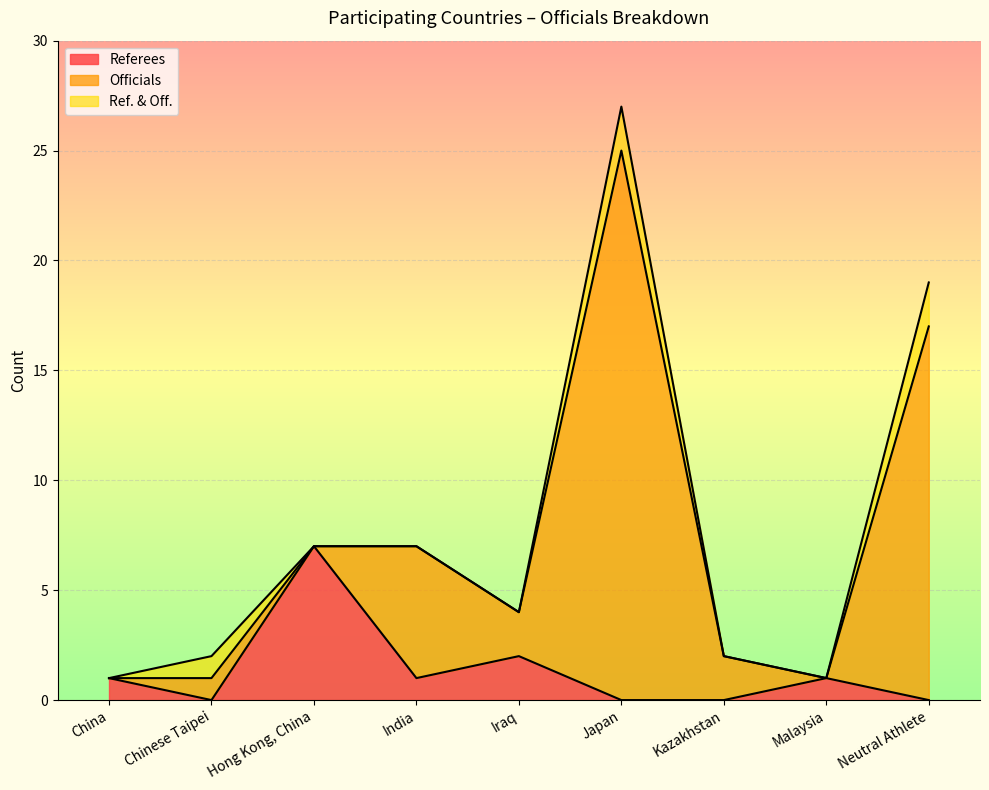

Which series has the widest spread of values?

Officials